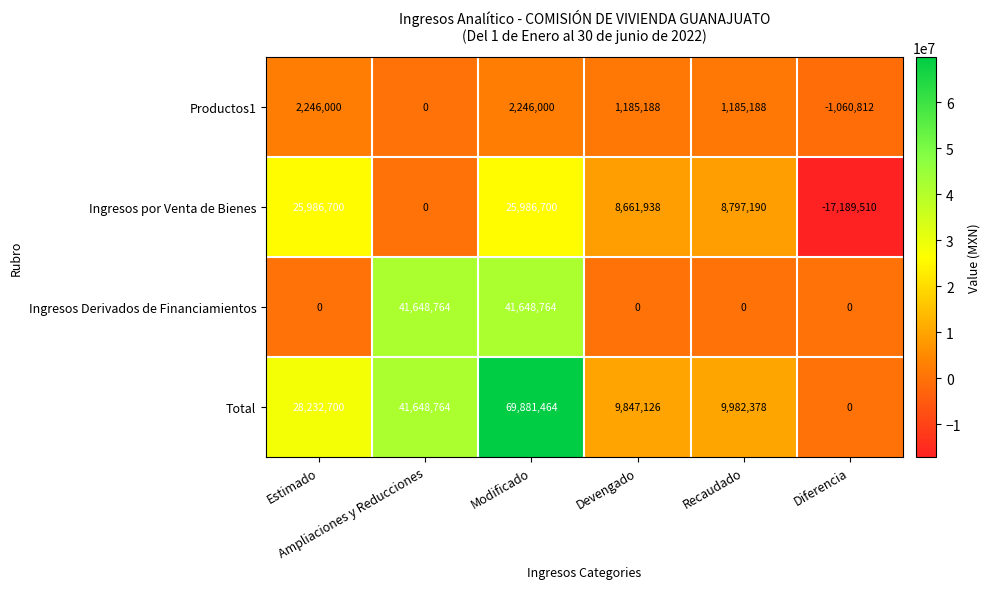

At which category is the sum across all series the highest?

Modificado